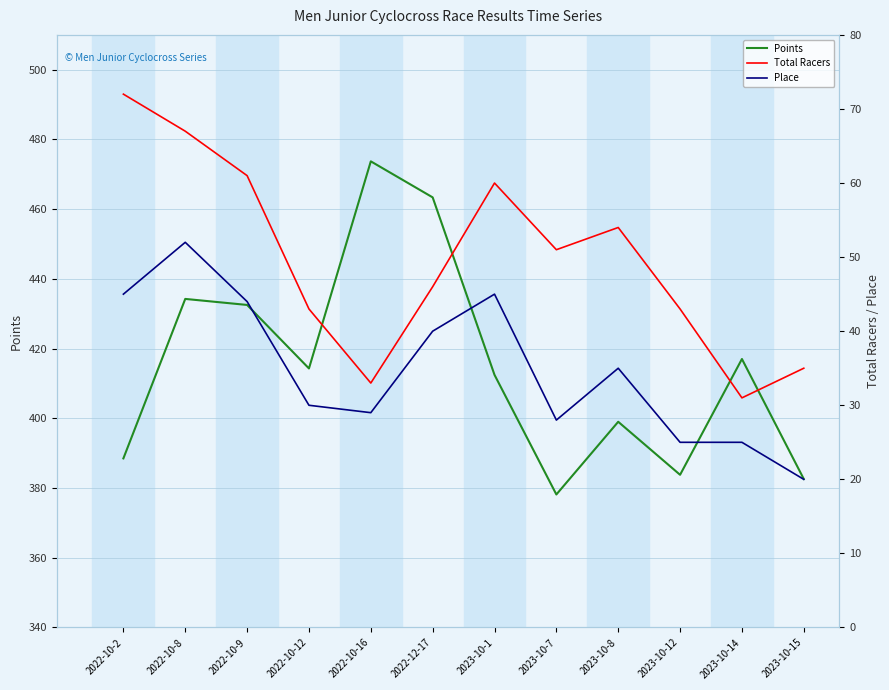

Where is Points nearest to the value 425?

2022-10-9